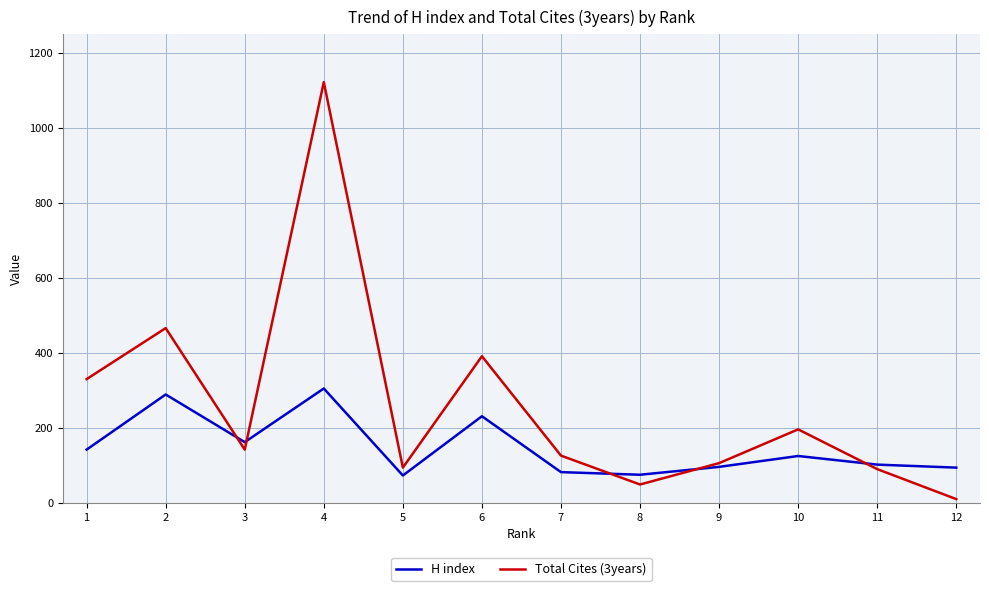

Between 2 and 11, which series saw the biggest shift?

Total Cites (3years)